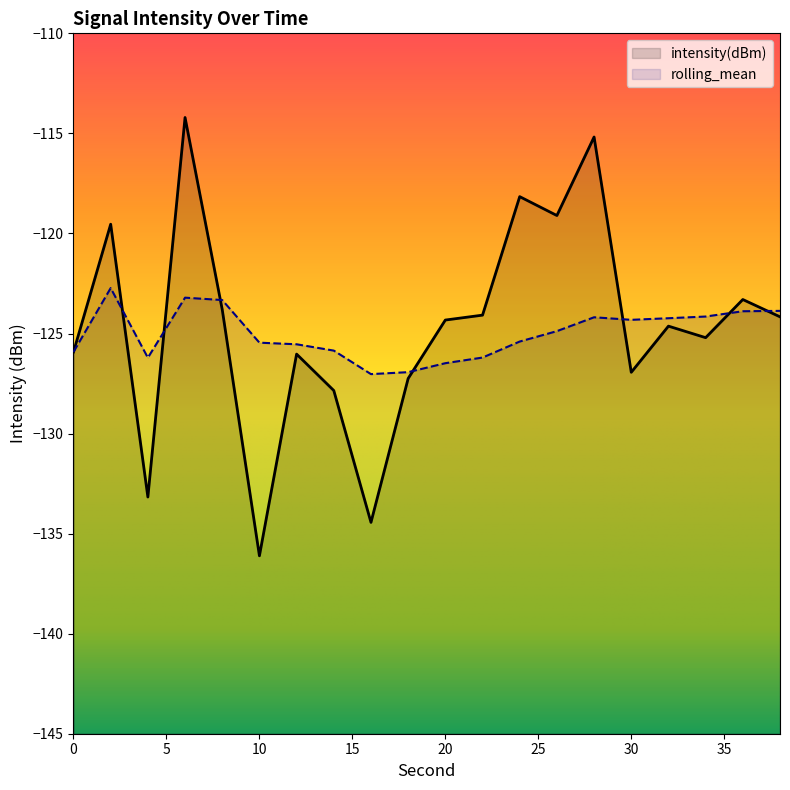

What is the lowest value of the intensity(dBm) series?

-136.1